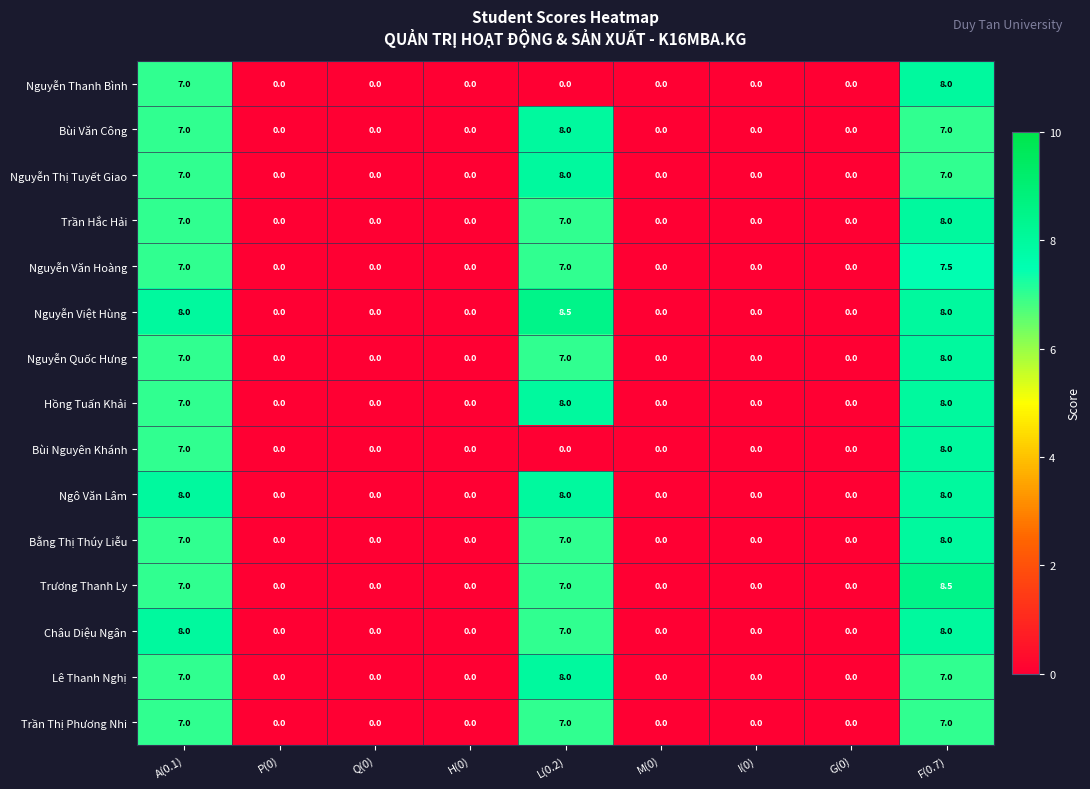

Is it true that Nguyễn Văn Hoàng equals 0.0 at P(0)?

True